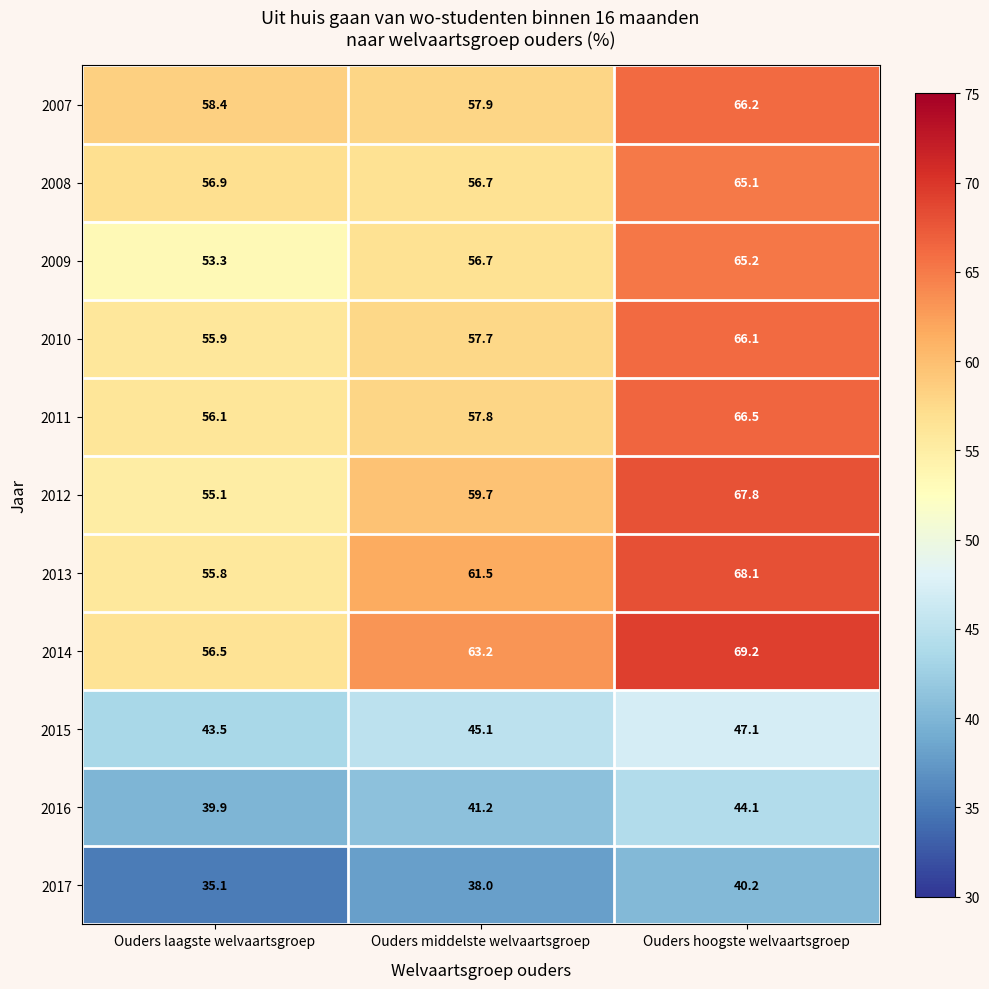

Read the 2015 value at Ouders hoogste welvaartsgroep.

47.1